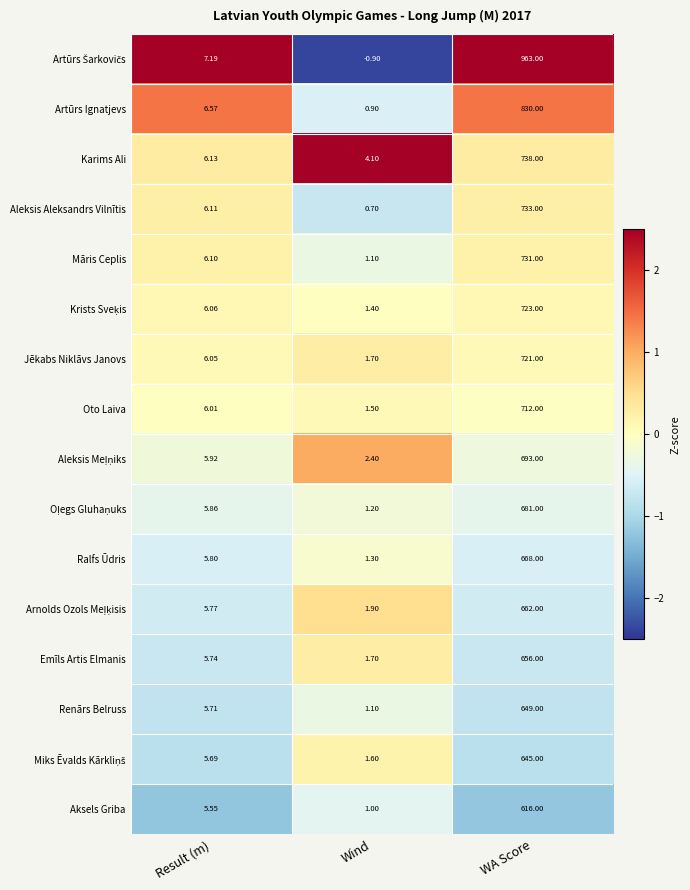

Which category has the lowest value across all series?

Wind